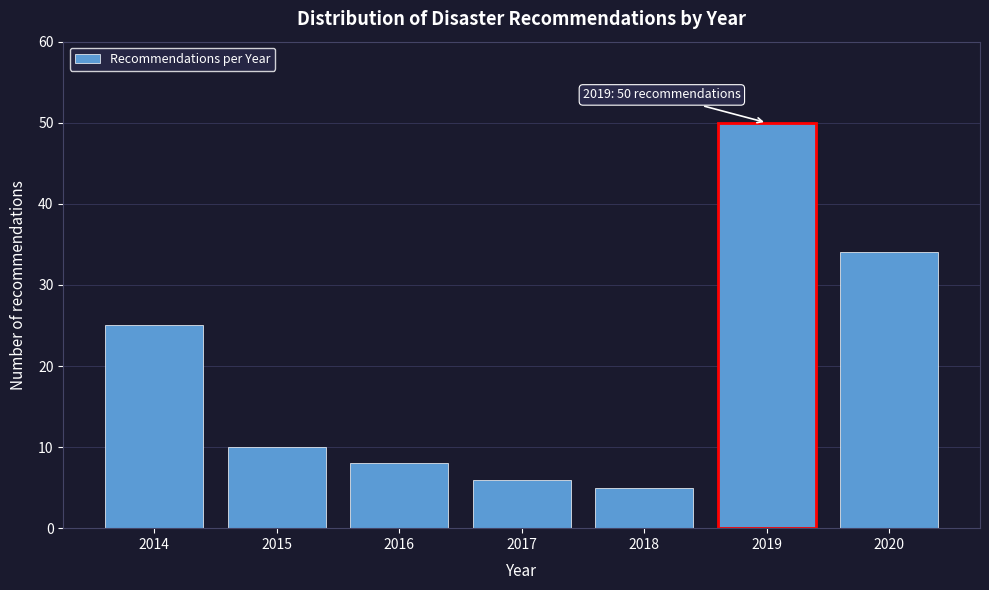

Reading left to right, transcribe all the data shown in this chart.

2014=25	2015=10	2016=8	2017=6	2018=5	2019=50	2020=34